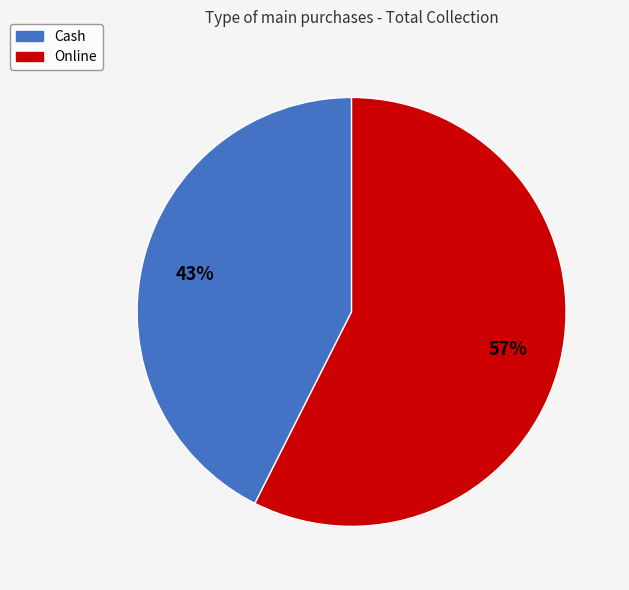

Between Online and Cash, which is larger?

Online